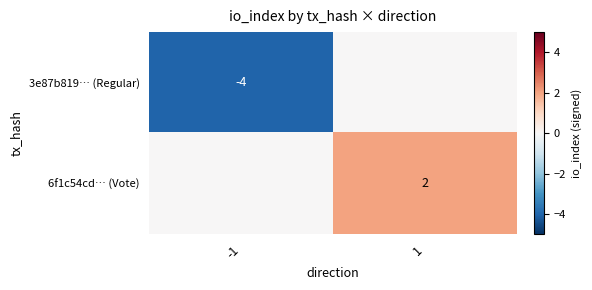

Is the value of 6f1c54cd… (Vote) at 1 greater than the value of 3e87b819… (Regular) at -1?

Yes